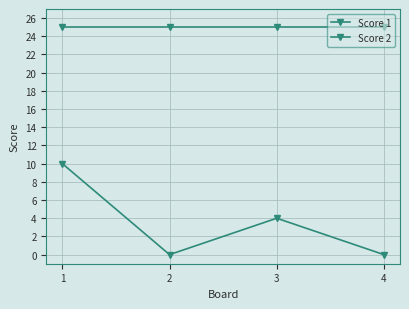

Reading left to right, transcribe all the data shown in this chart.

Score 1: 25	25	25	25
Score 2: 10	0	4	0